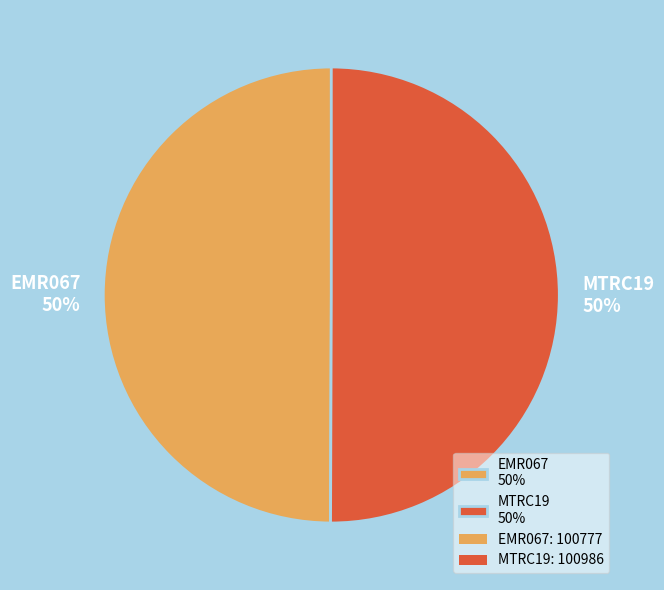

Approximately how many times larger is the value at EMR067 50% compared to MTRC19 50%?

1.0